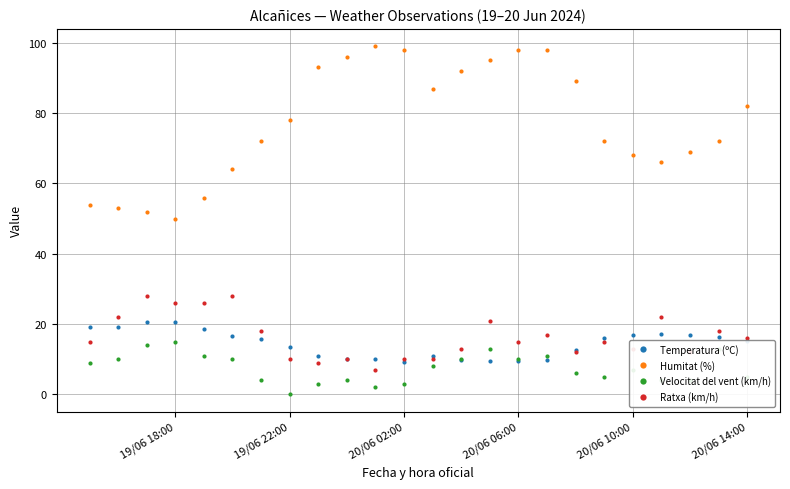

What is the total value across all series at 20/06 14:00?

118.1